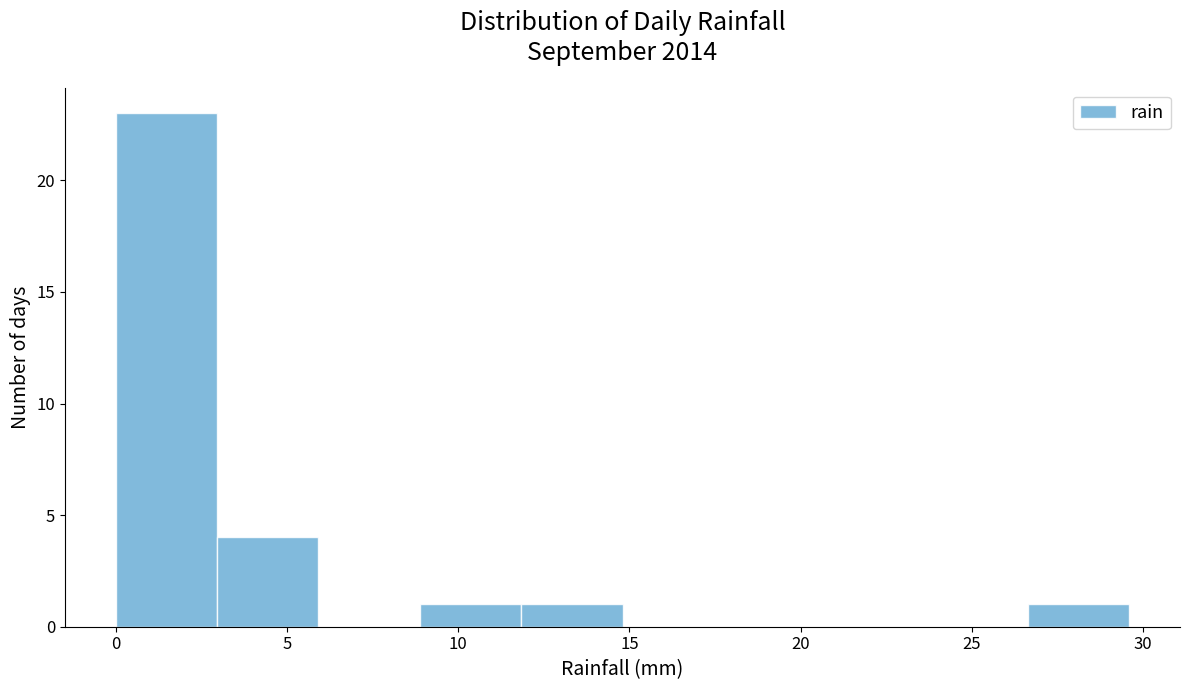

What is the height of the bar covering 12.0 to 15.0 on the x-axis? Neither the bar edges nor the heights are printed on the chart, so give them approximately, as read against the axes.

1